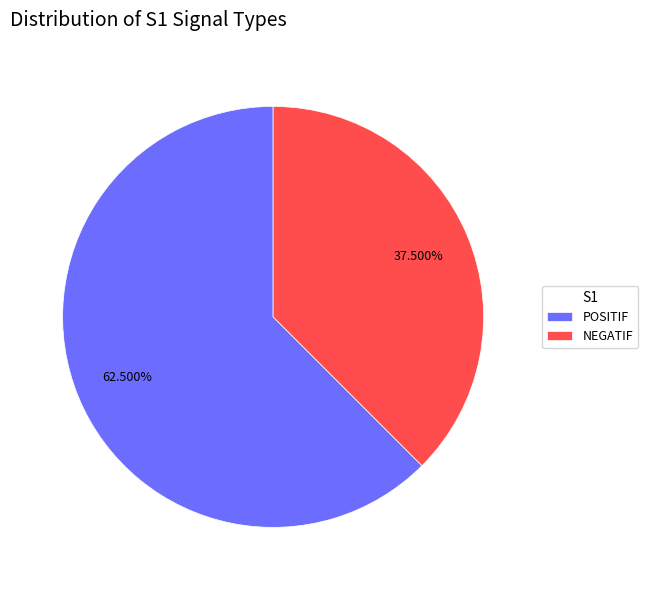

Which slice is the smallest?

NEGATIF